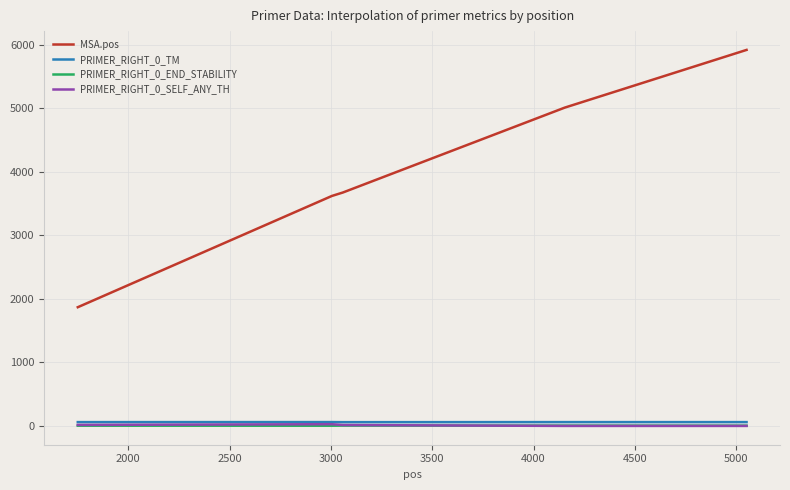

Which series has the largest total across all categories?

MSA.pos